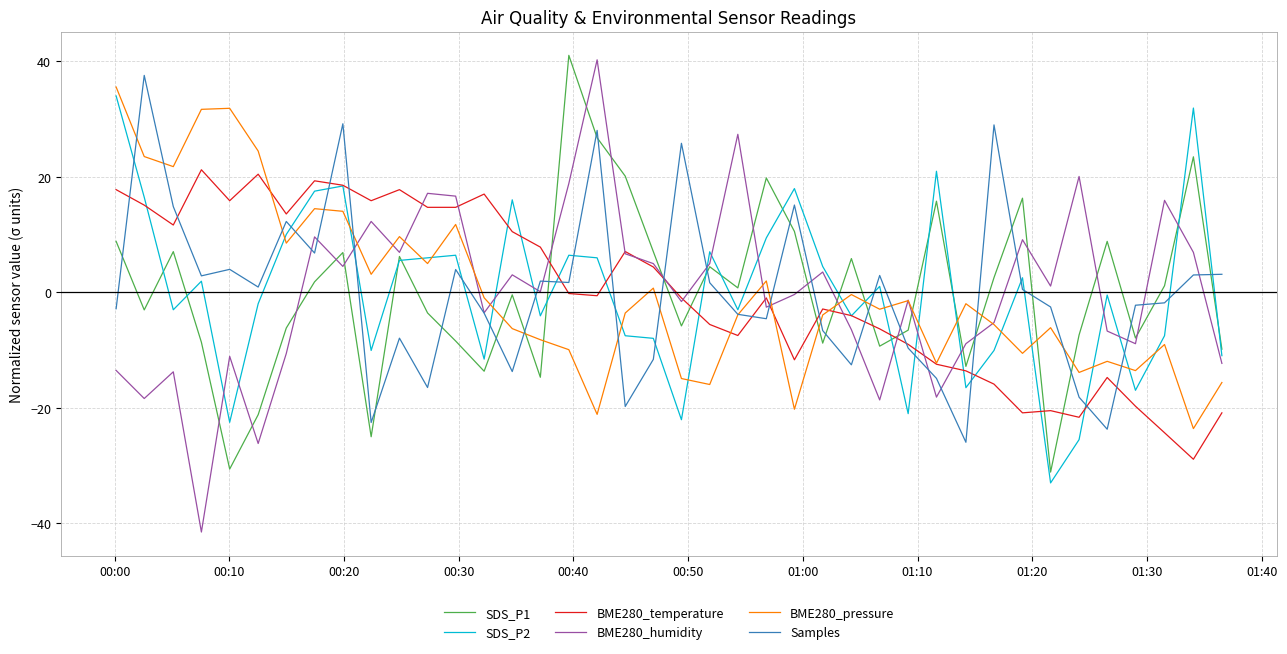

What is the maximum value for SDS_P1?

41.1